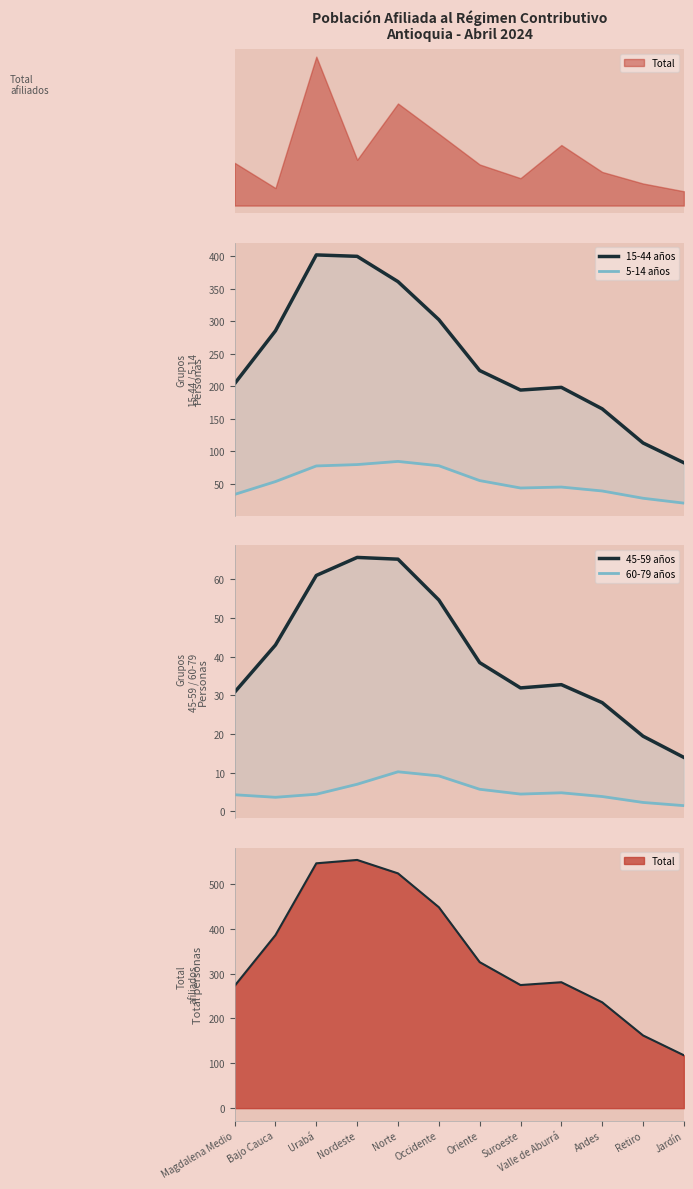

What are all the series names shown in the legend?

15-44 años, 5-14 años, 45-59 años, 60-79 años